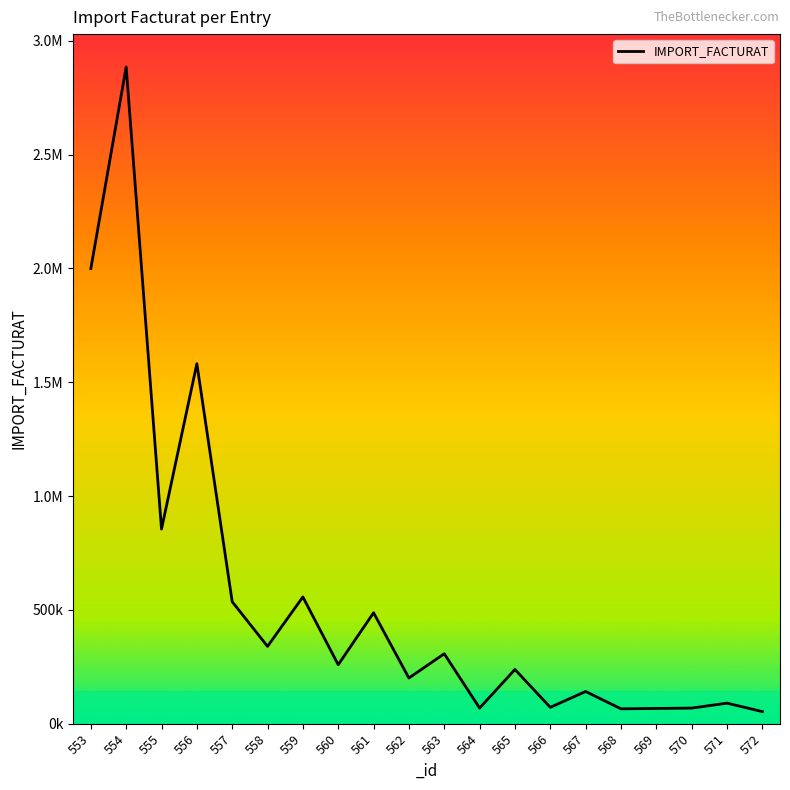

Is this an area chart (filled region under the line)?

No